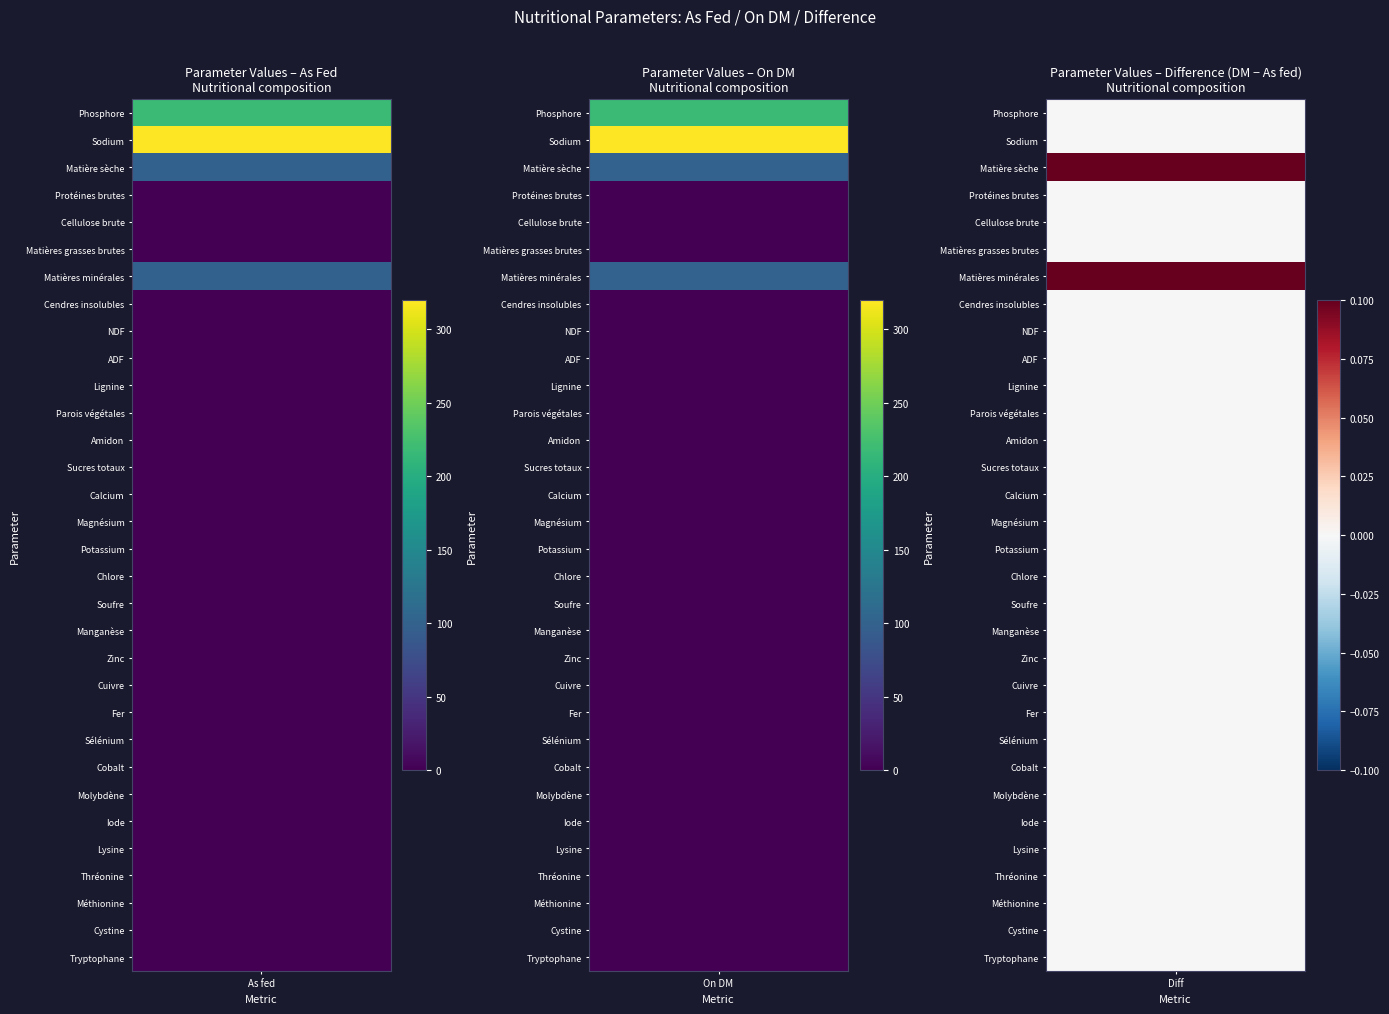

What is the average value?

23.1